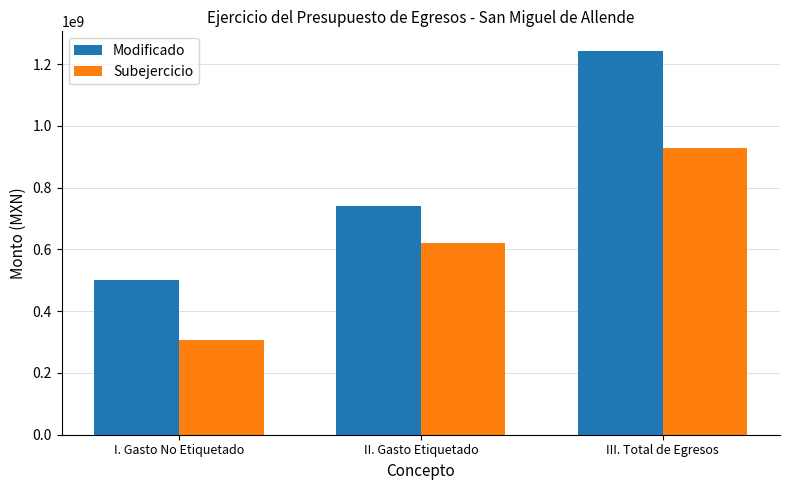

Reading left to right, transcribe all the data shown in this chart.

Modificado: 502046769.6	741655323.9	1243702093.5
Subejercicio: 306972242.1	619904519.9	926876762.0